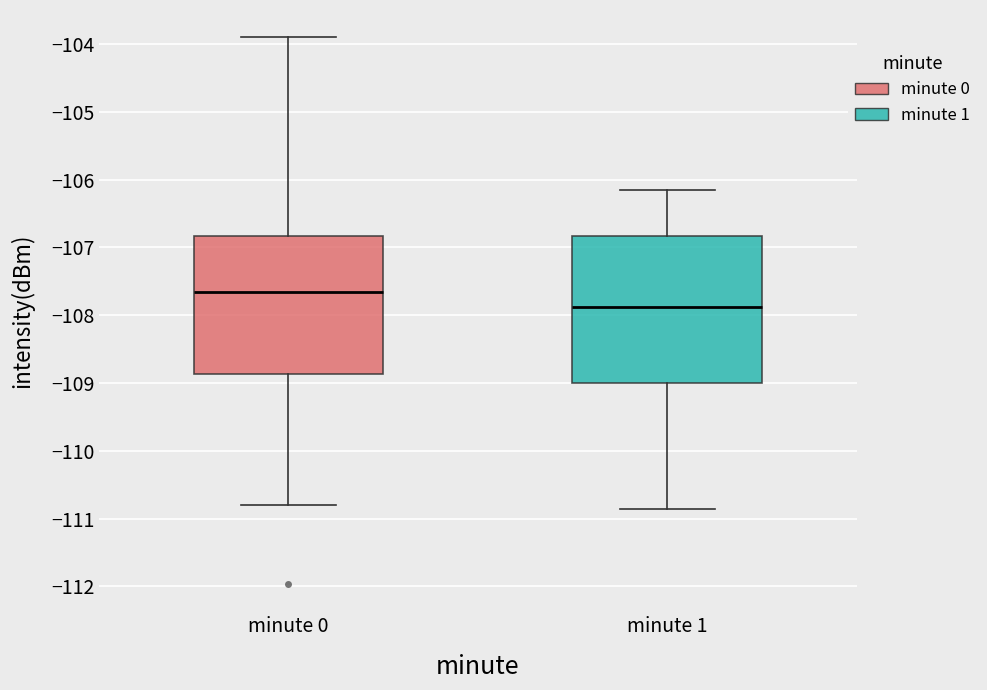

Which box's median line is the highest?

minute 0